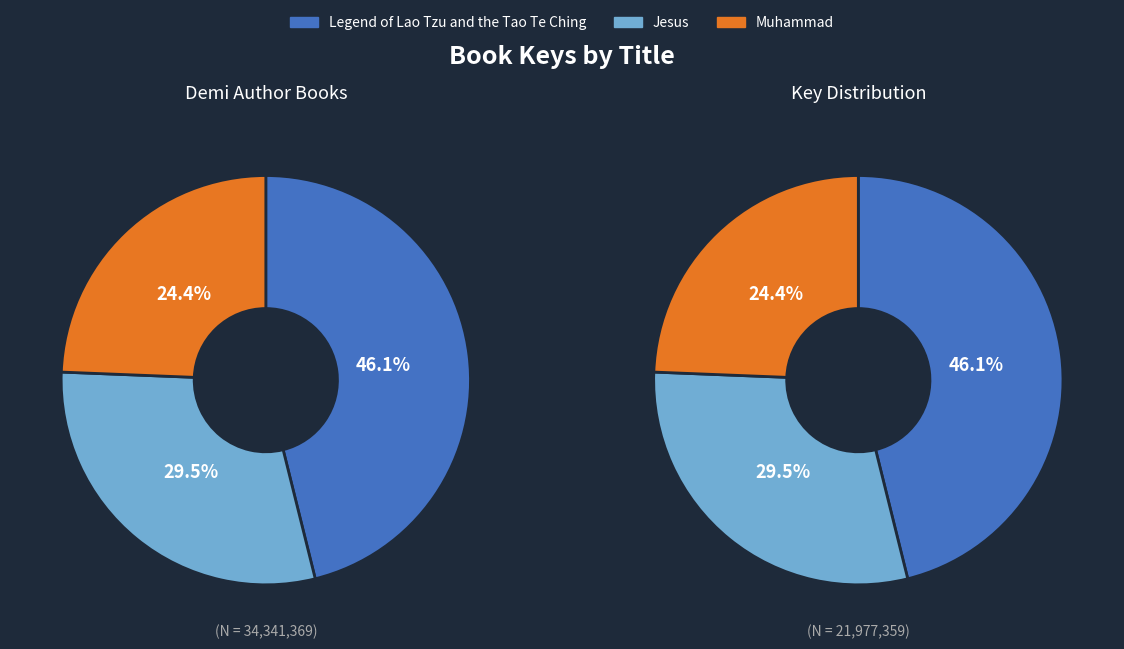

To the nearest percent, what percentage of the pie is Jesus?

30%